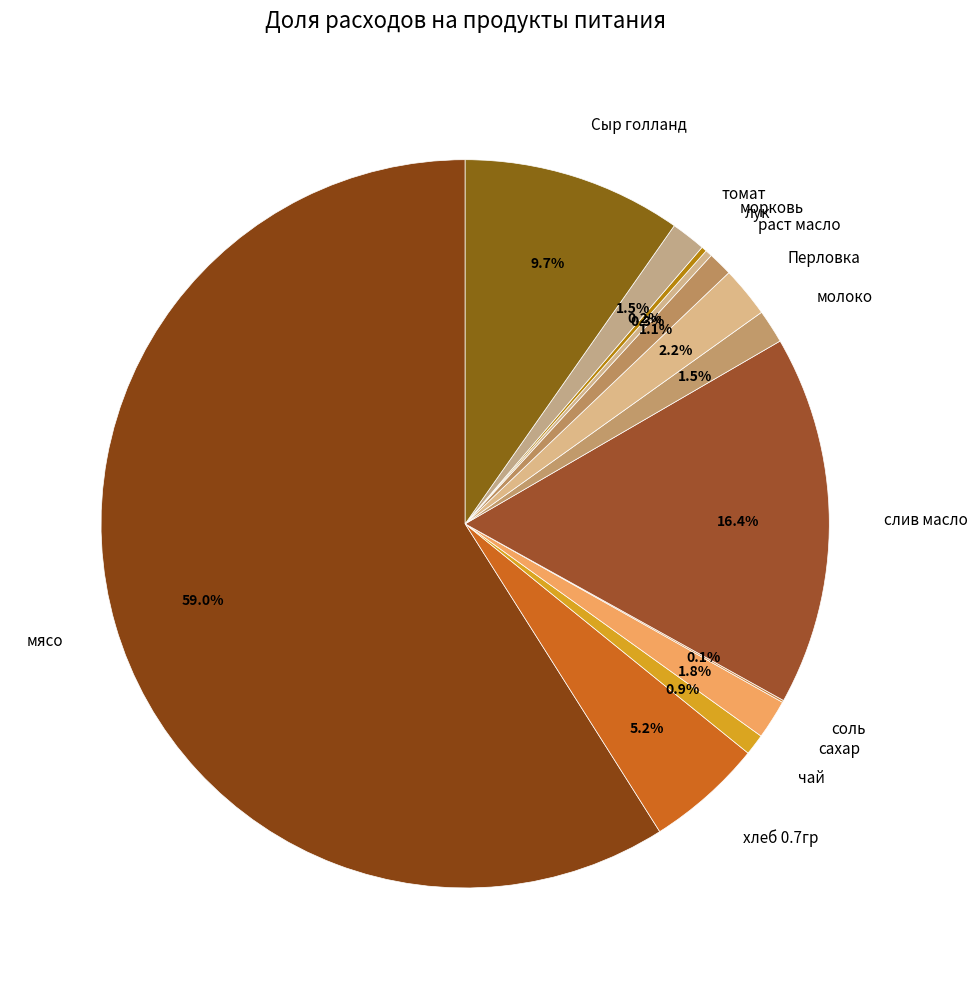

Which category has the biggest portion of the pie?

мясо